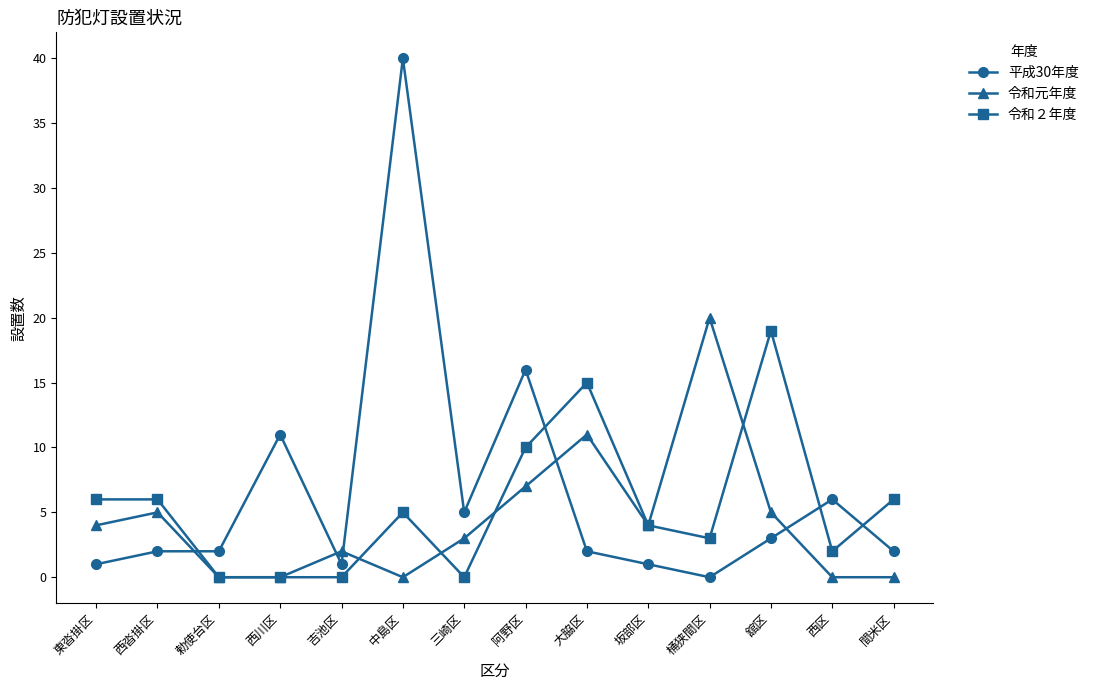

What is the value of the 令和２年度 point at the 8th from the left?

10